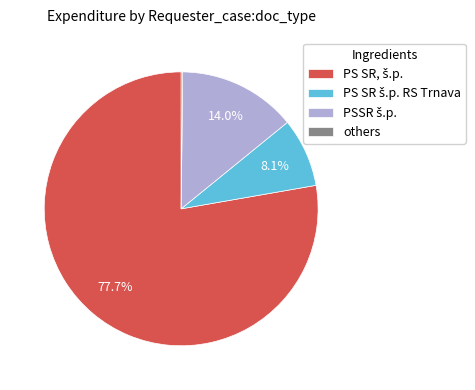

To the nearest percent, what is the average slice percentage?

25%